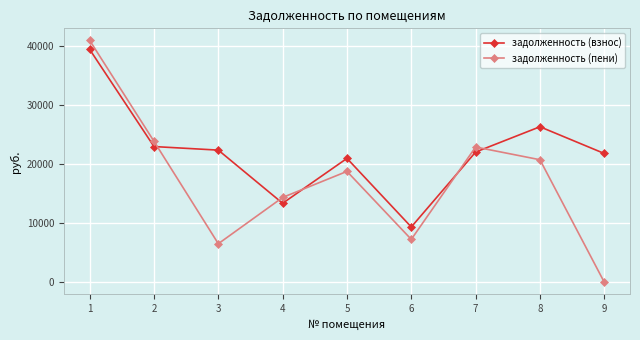

Count the number of data series in this chart.

2